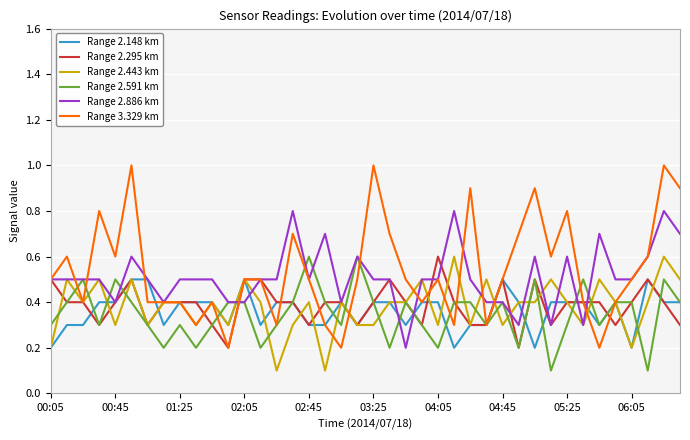

Which series has the largest range (max minus min)?

Range 3.329 km